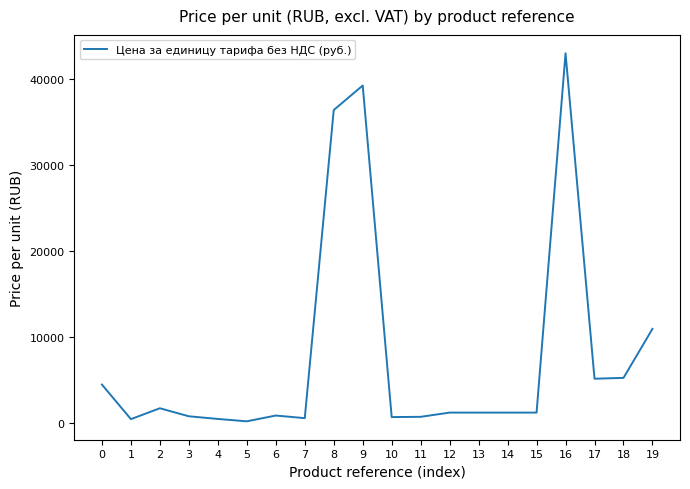

What is the smallest value displayed?

146.0